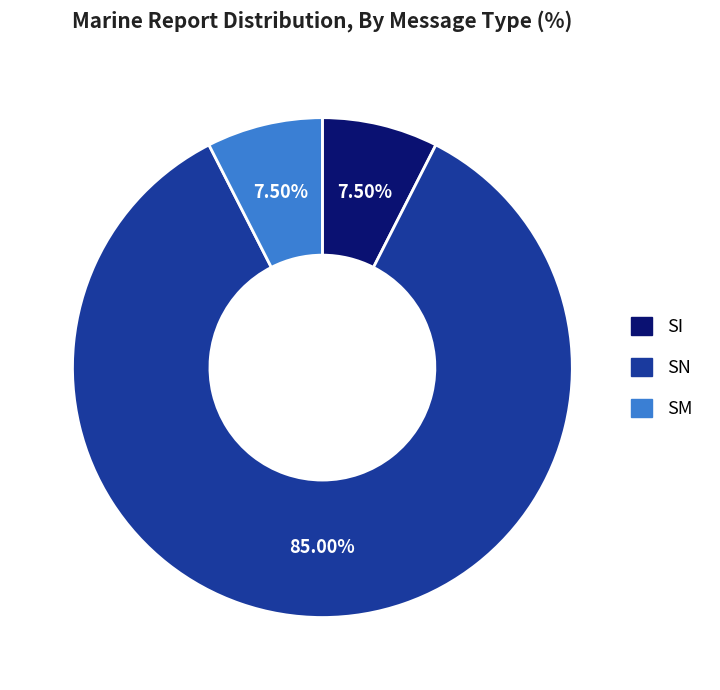

What percentage is the SN slice, to the nearest percent?

85%